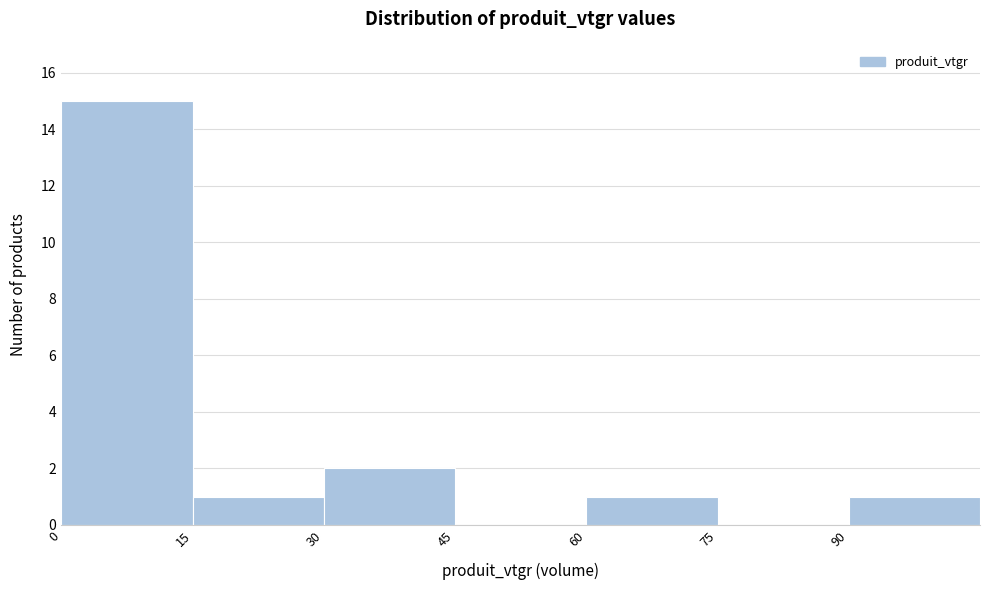

Reading left to right, list every bar in this chart as the range it spans on the x-axis followed by its height. Neither the bar edges nor the heights are printed on the chart, so give them approximately, as read against the axes.

0 to 15: 15
15 to 30: 1
30 to 45: 2
45 to 60: 0
60 to 75: 1
75 to 90: 0
90 to 105: 1